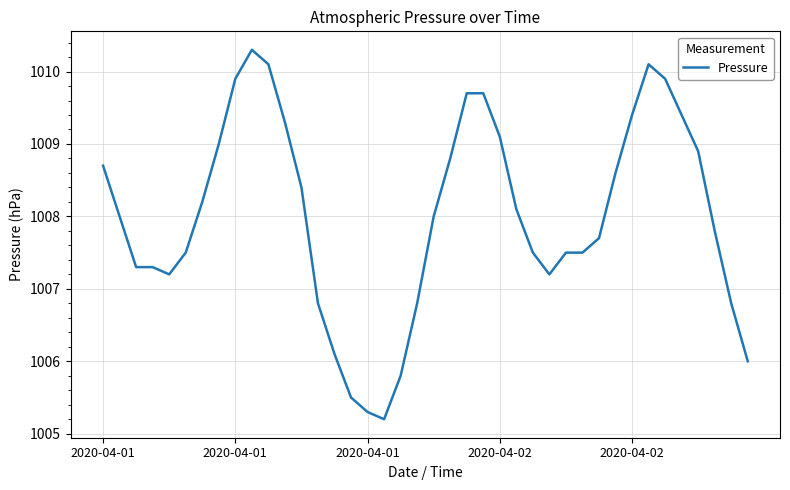

What is the maximum value shown in the chart?

1010.3